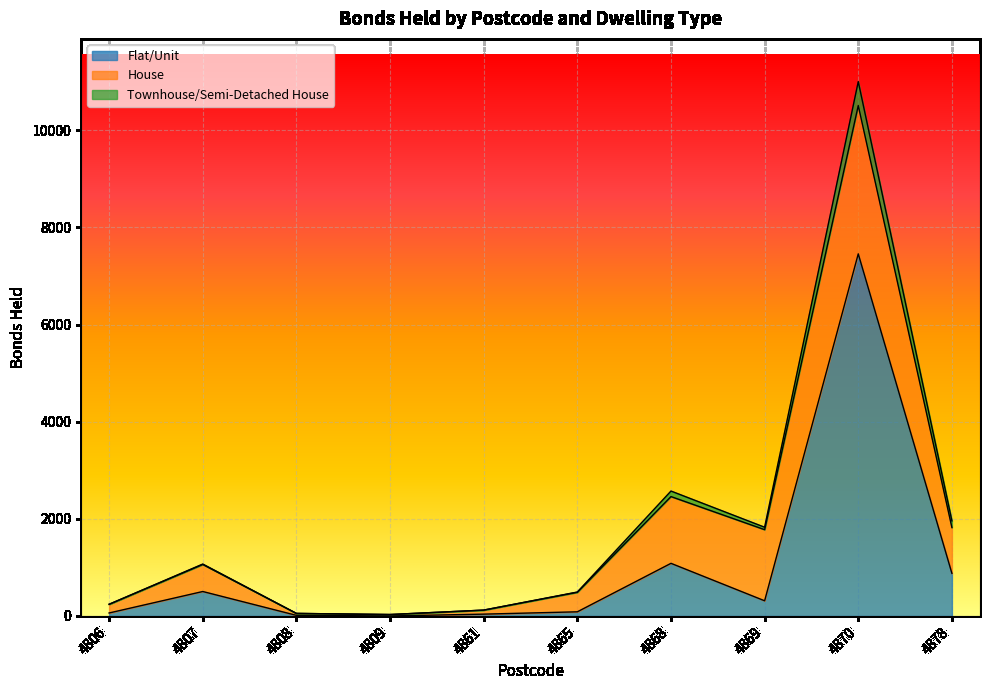

At which label does Flat/Unit reach its peak?

4870